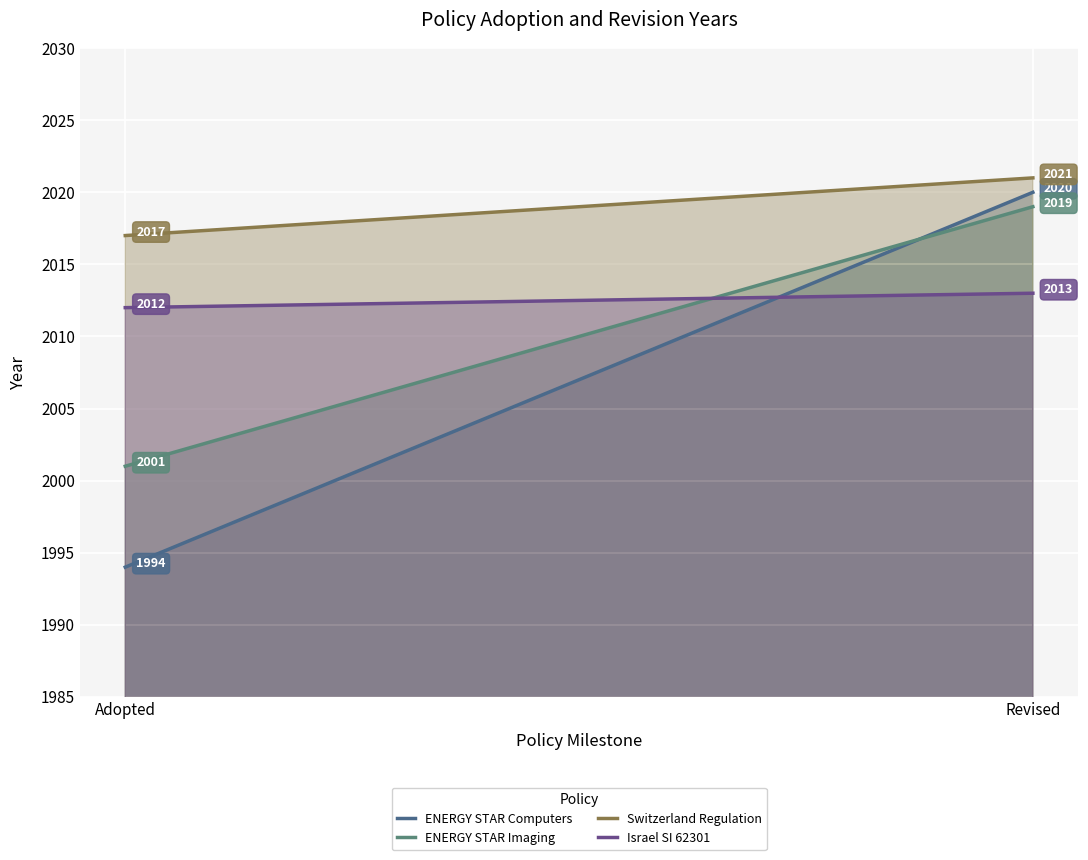

Where is ENERGY STAR Imaging nearest to the value 2010?

Adopted